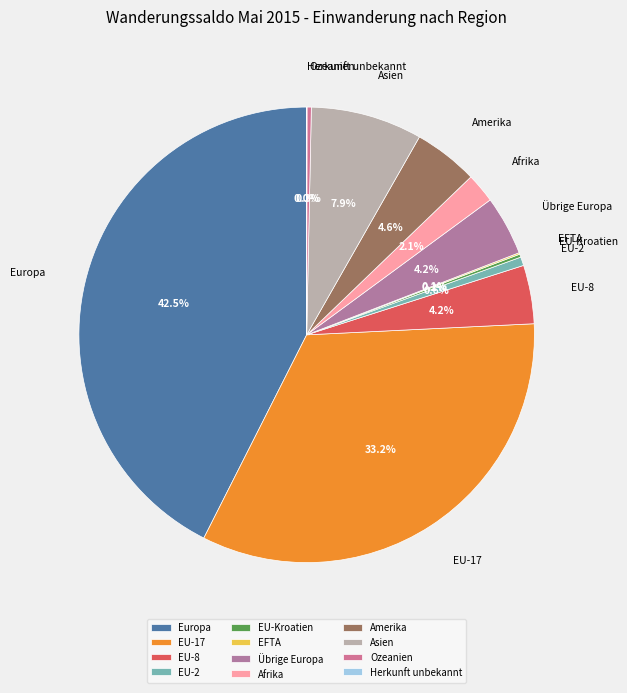

Is the sum of Übrige Europa and EU-17 greater than half?

No